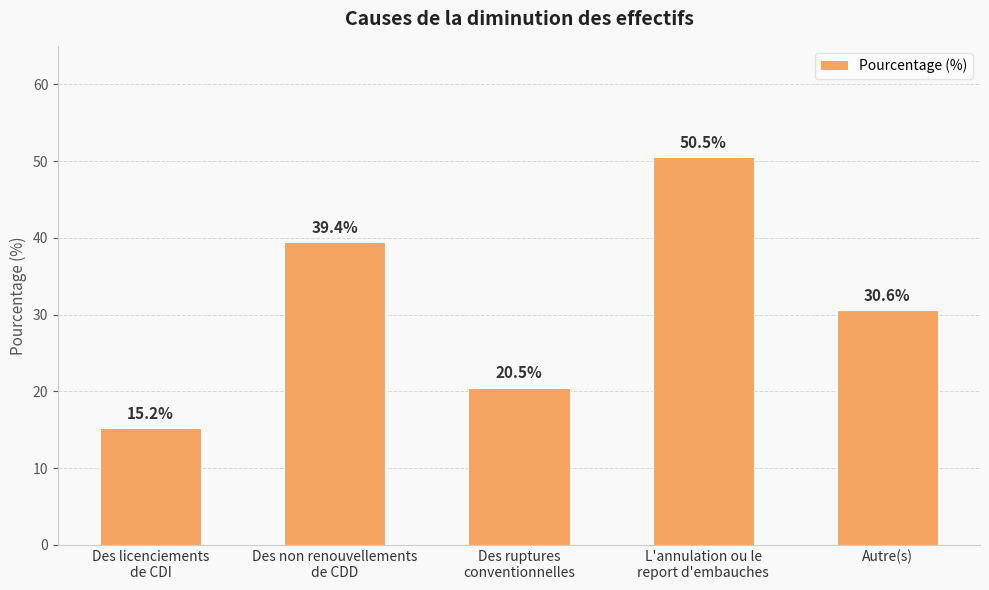

Which label corresponds to the smallest value in the chart?

Des licenciements
de CDI